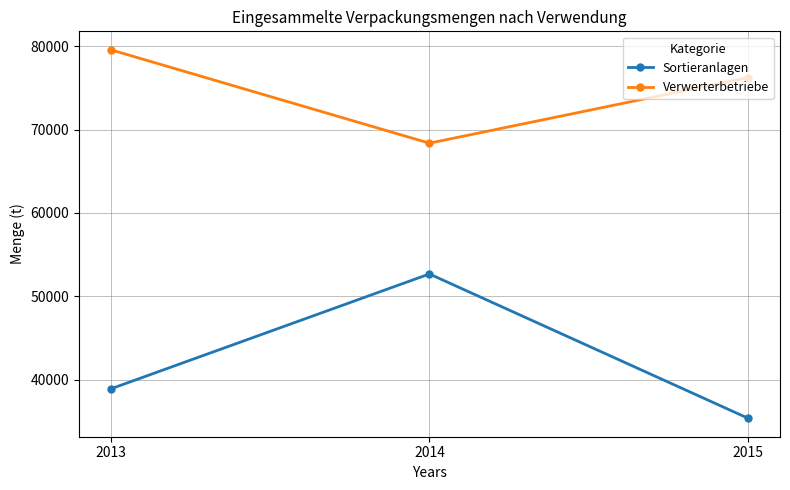

Rank the series at 2014 from lowest to highest value.

Sortieranlagen, Verwerterbetriebe